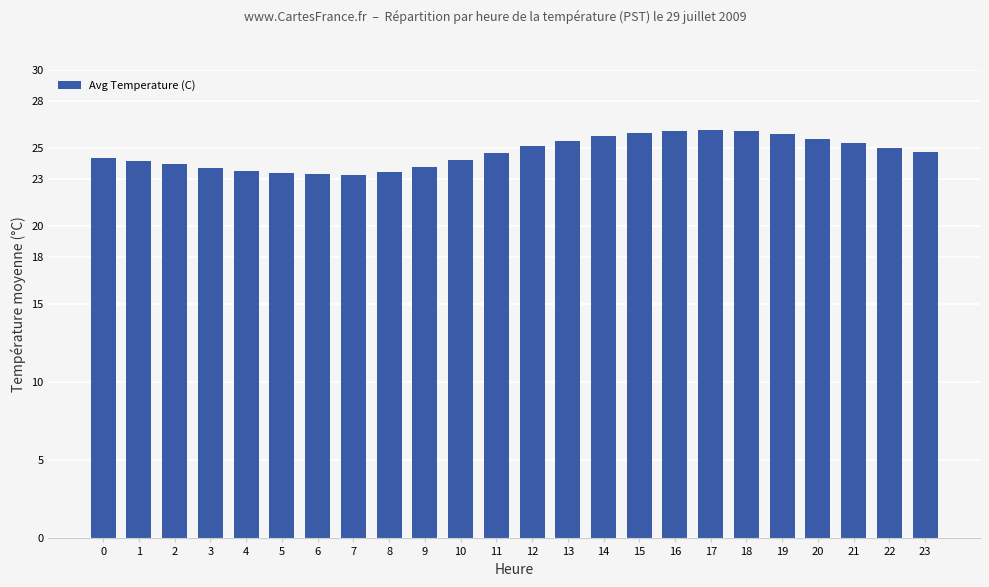

What is the sum of the values at 1 and 7?

47.5